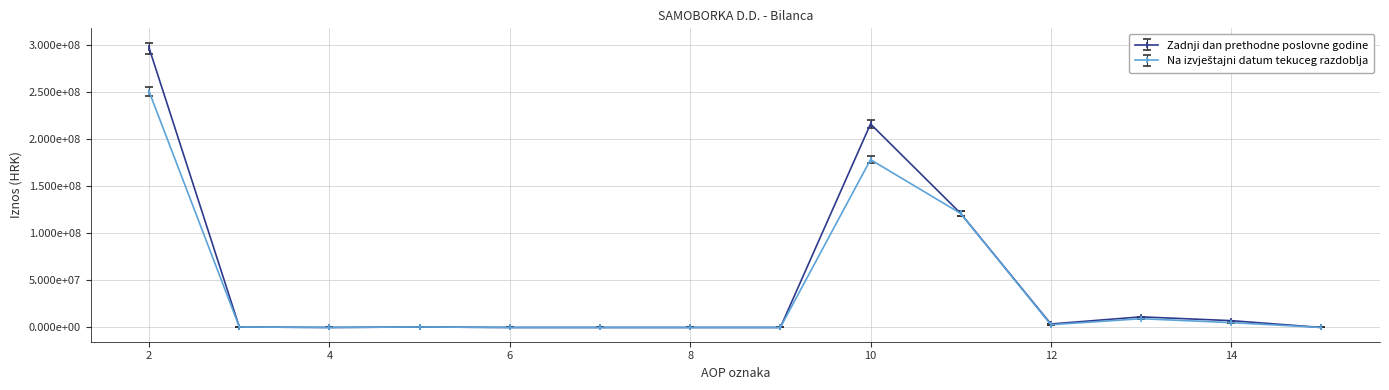

Does the chart have visible grid lines?

Yes